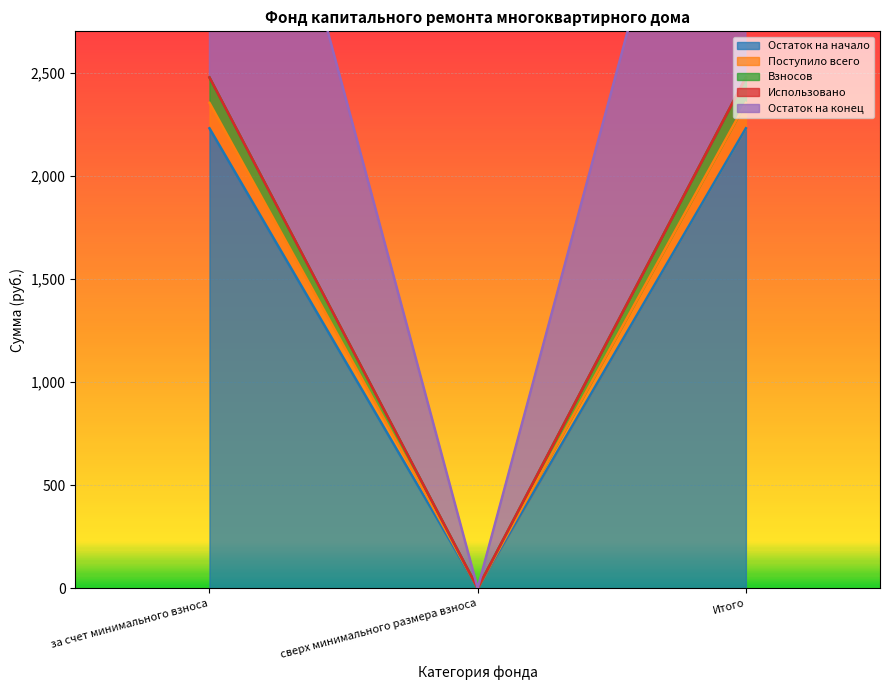

What position from the left is сверх минимального размера взноса?

2